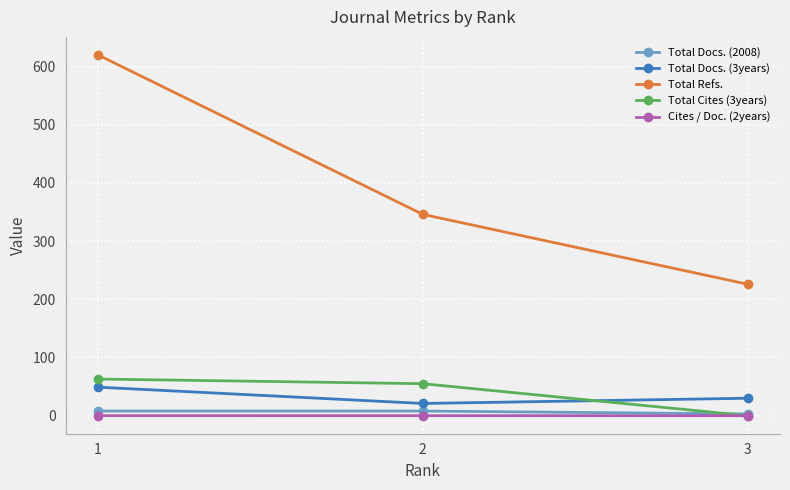

Rank the categories by Total Refs. value from lowest to highest.

3, 2, 1